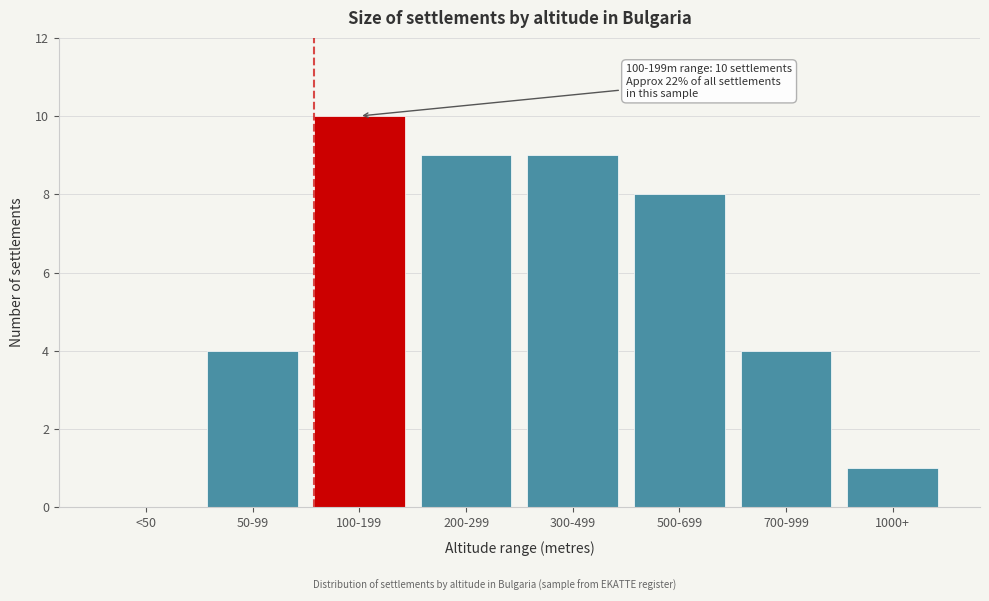

Reading left to right, extract all data points from this chart.

<50=0	50-99=4	100-199=10	200-299=9	300-499=9	500-699=8	700-999=4	1000+=1